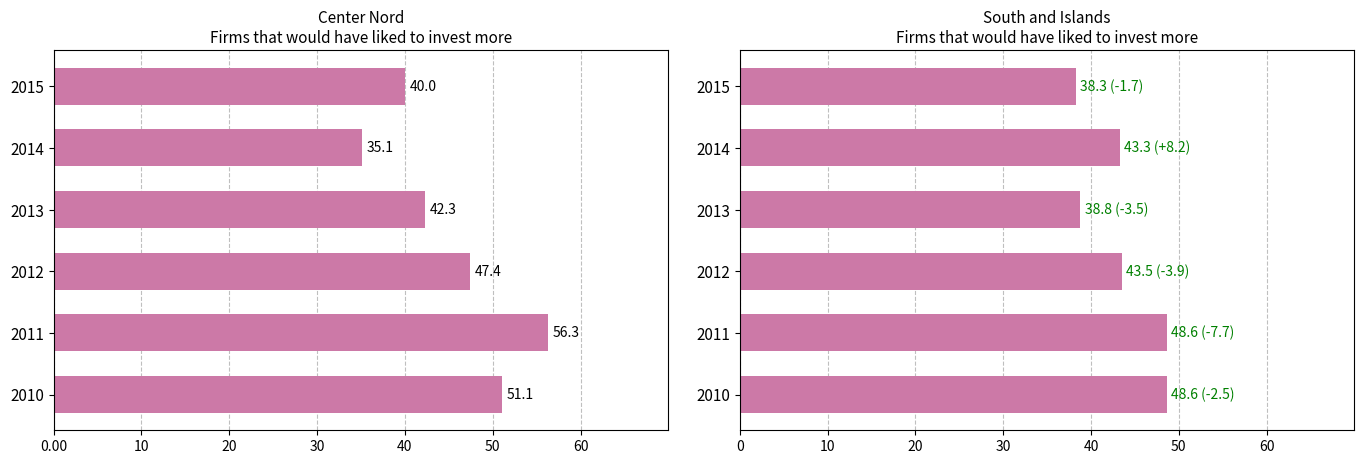

The Center Nord series shows 55.4 at 2013. True or false?

False